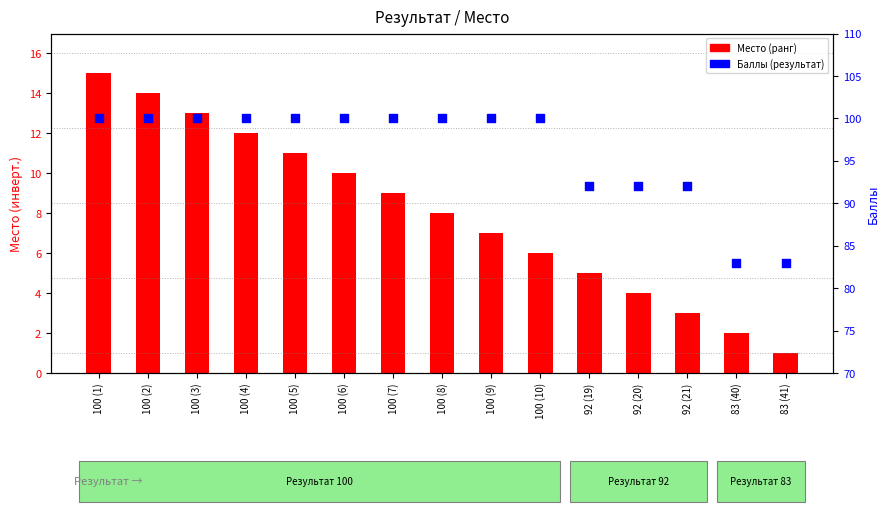

Which series contains the highest Y value?

Баллы (результат)